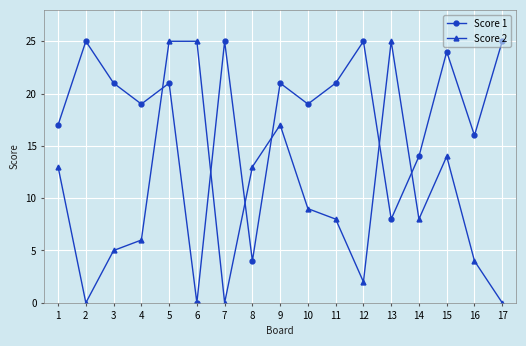

Between 1 and 7, which series saw the biggest shift?

Score 2